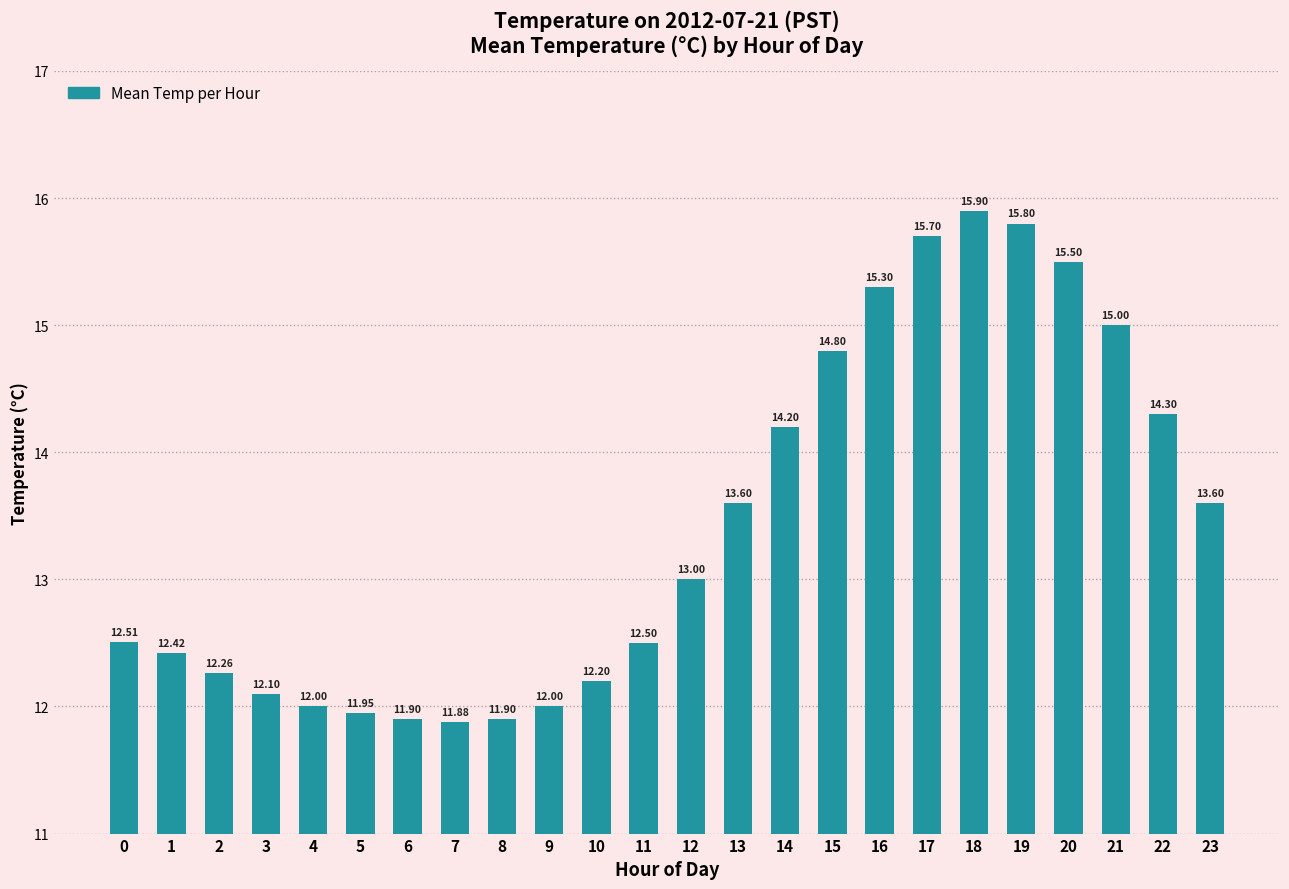

What is the difference between the values at 7 and 5?

0.1